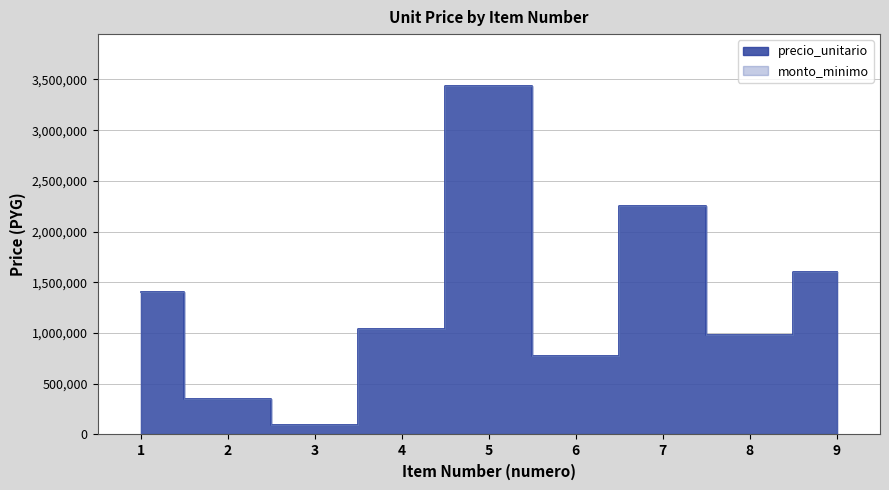

True or false: precio_unitario and monto_minimo cross at least once.

False